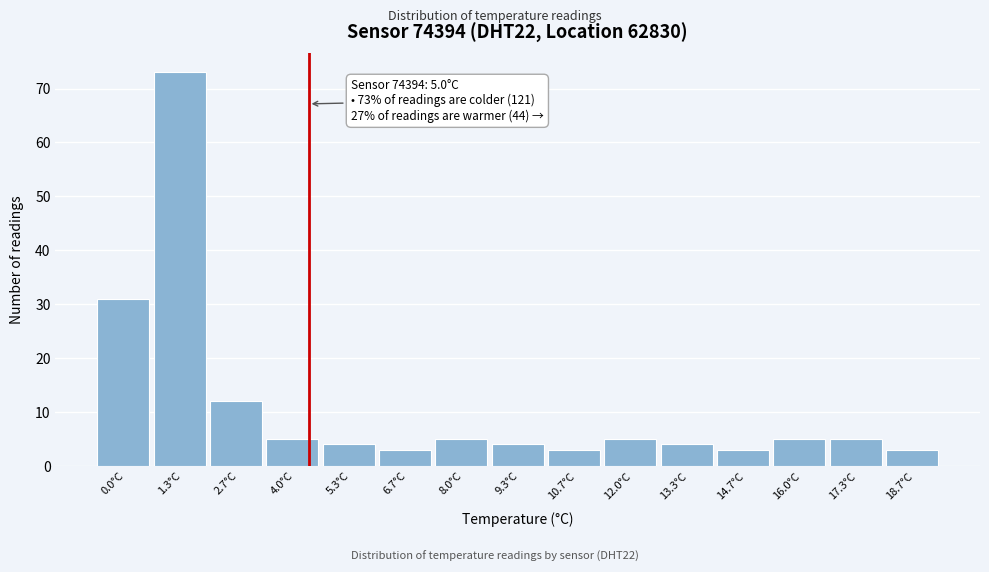

Reading right to left, list all the values displayed in this chart.

18.7°C=3	17.3°C=5	16.0°C=5	14.7°C=3	13.3°C=4	12.0°C=5	10.7°C=3	9.3°C=4	8.0°C=5	6.7°C=3	5.3°C=4	4.0°C=5	2.7°C=12	1.3°C=73	0.0°C=31